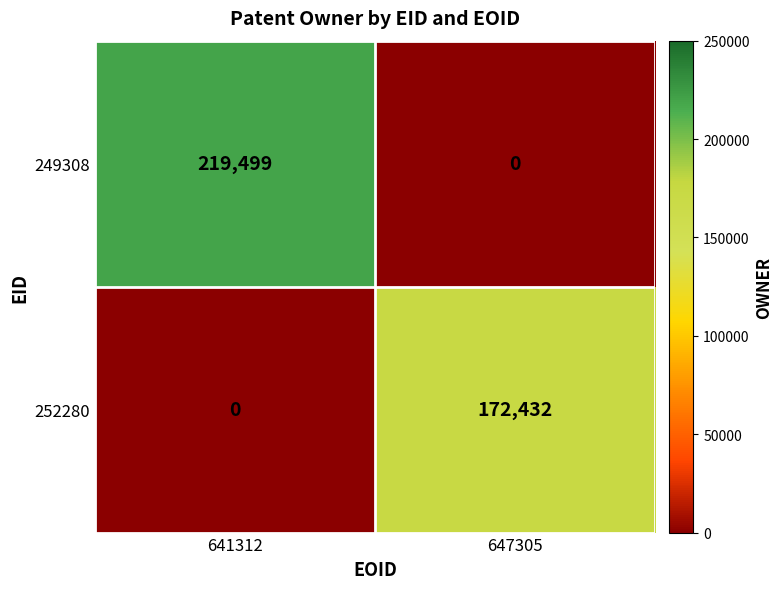

Which series changed the most between 641312 and 647305?

249308